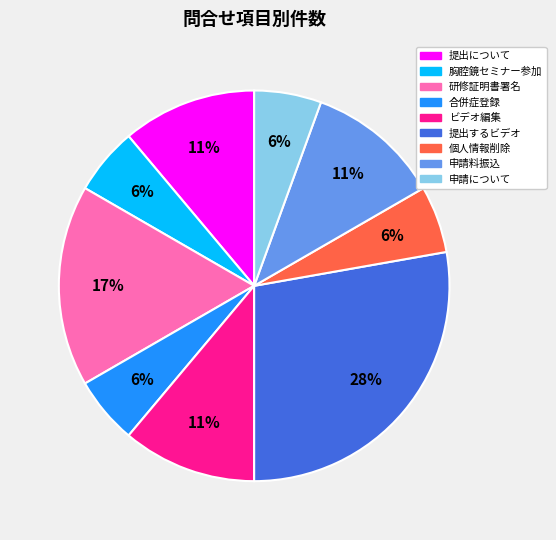

The 個人情報削除 slice represents 6% of the pie. True or false?

True